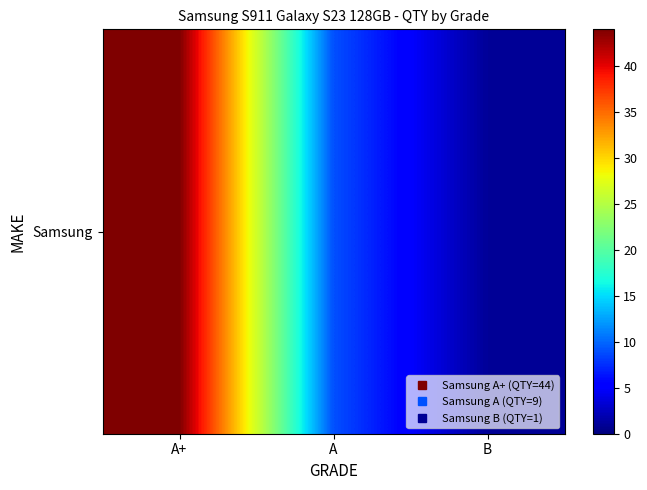

List the labels in order of value, largest first.

A+, A, B